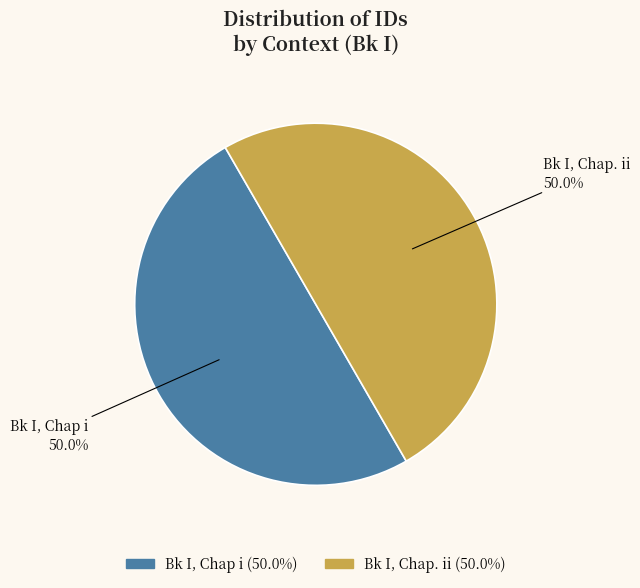

To the nearest percent, what is the average slice percentage?

50%